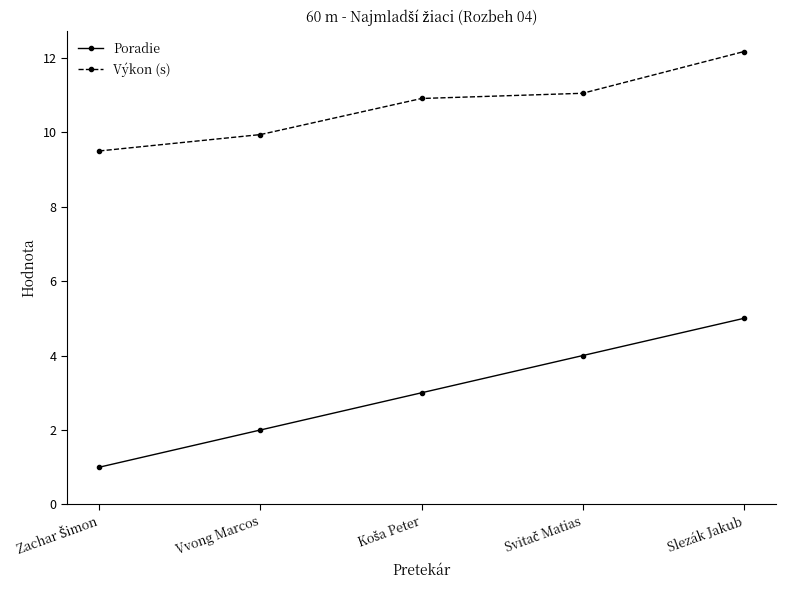

Which series has the largest range (max minus min)?

Poradie